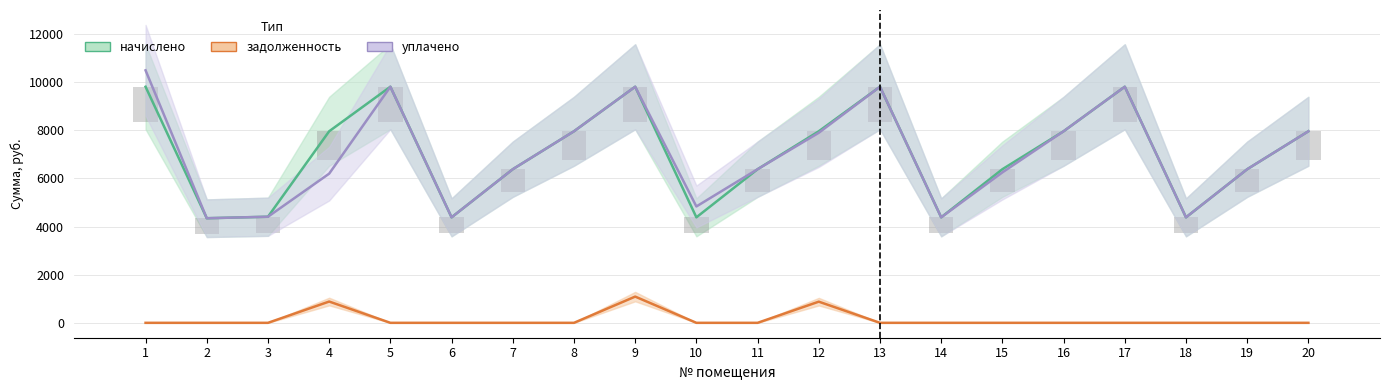

At which label does задолженность reach its peak?

9